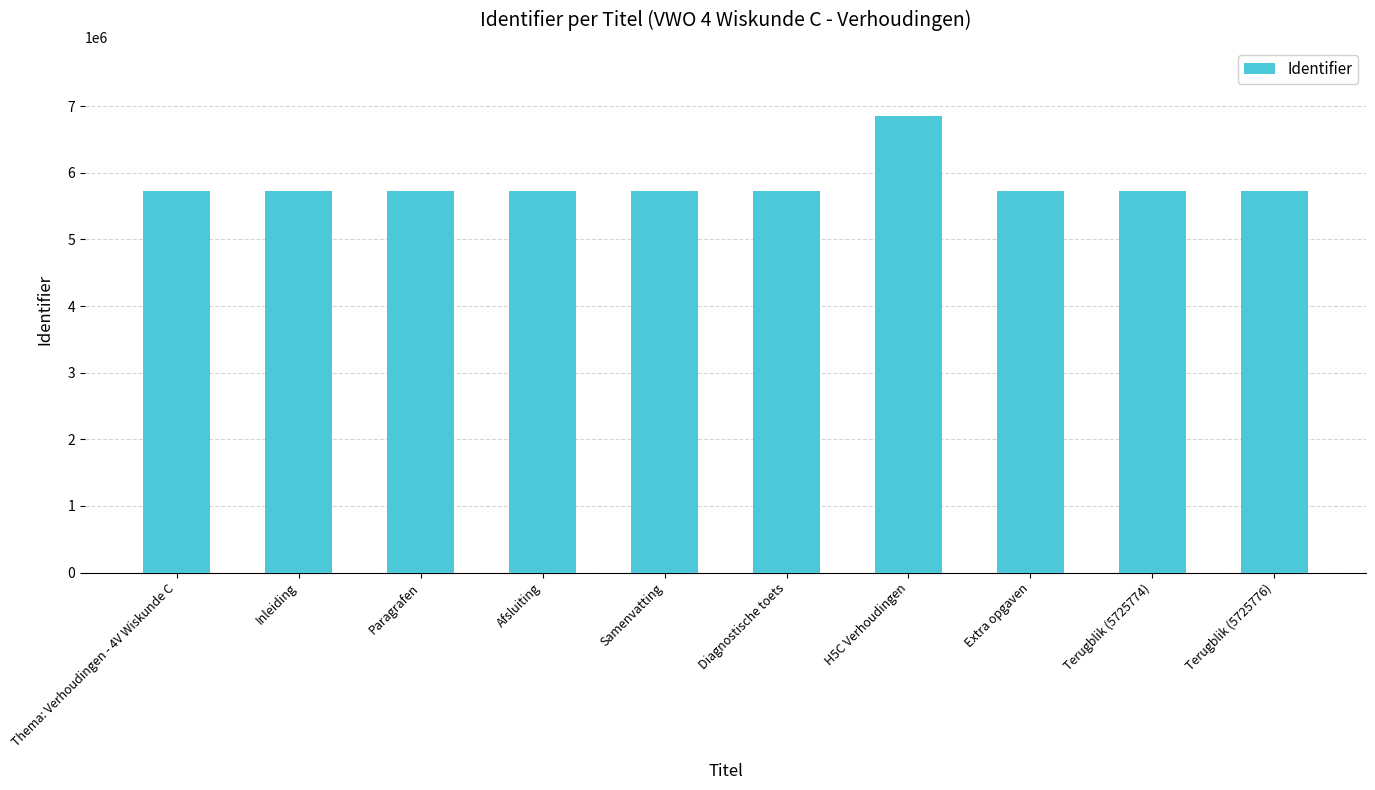

What is the difference between the values at Afsluiting and H5C Verhoudingen?

1133095